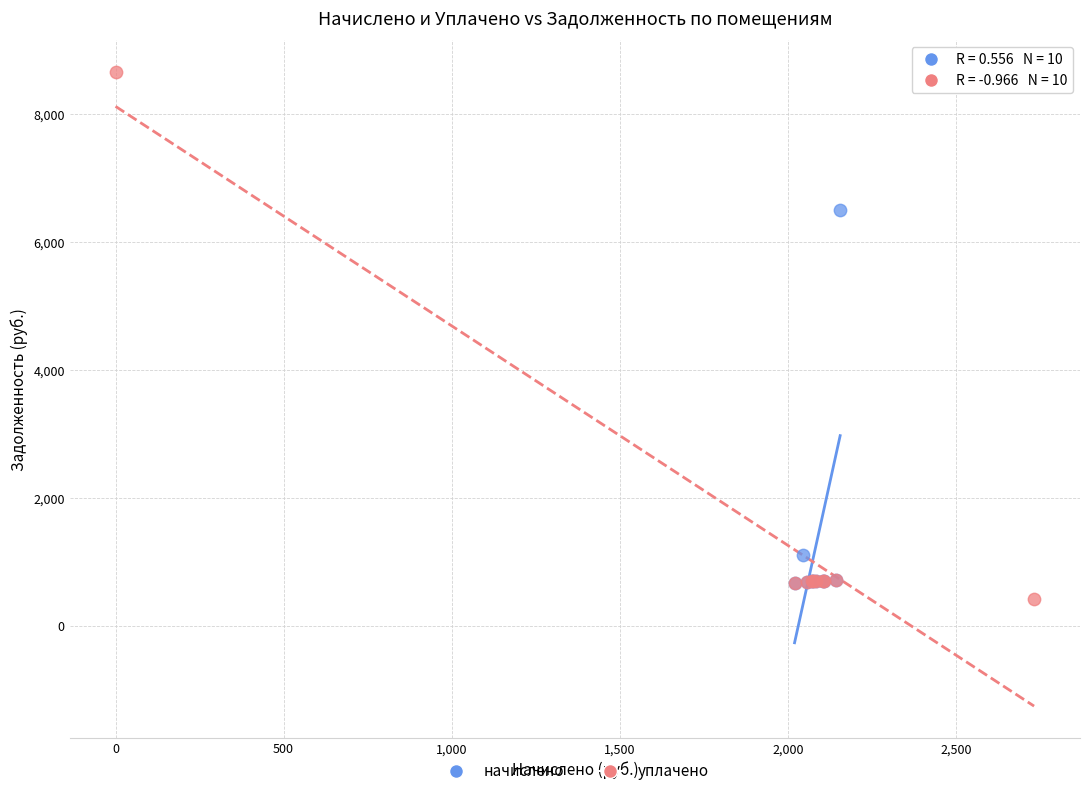

What are all the series names shown in the legend?

начислено, уплачено